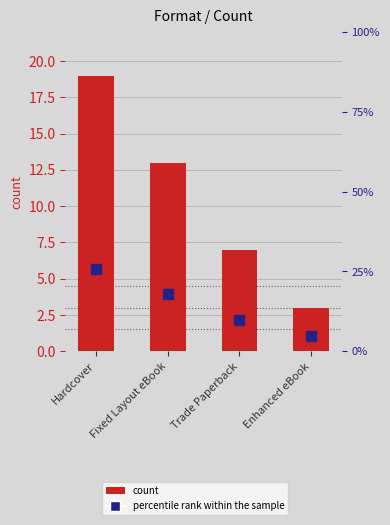

What is the sum of all values?

42